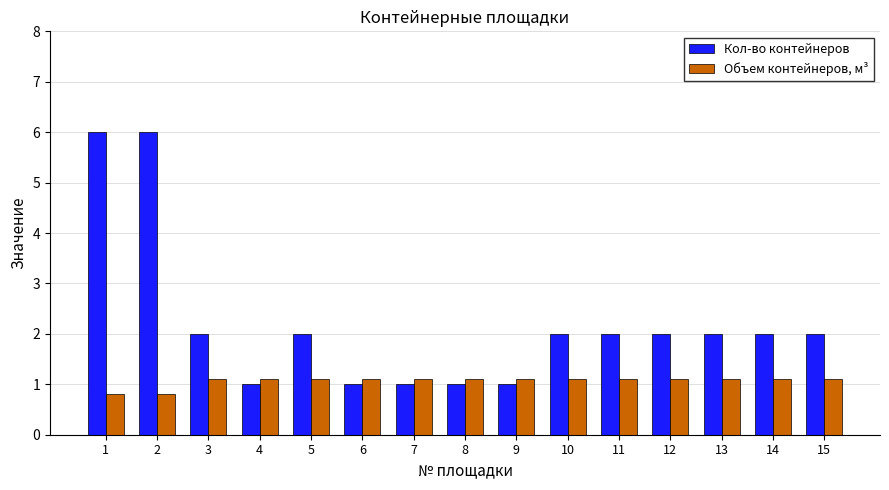

What is the total value across all series at 2?

6.8